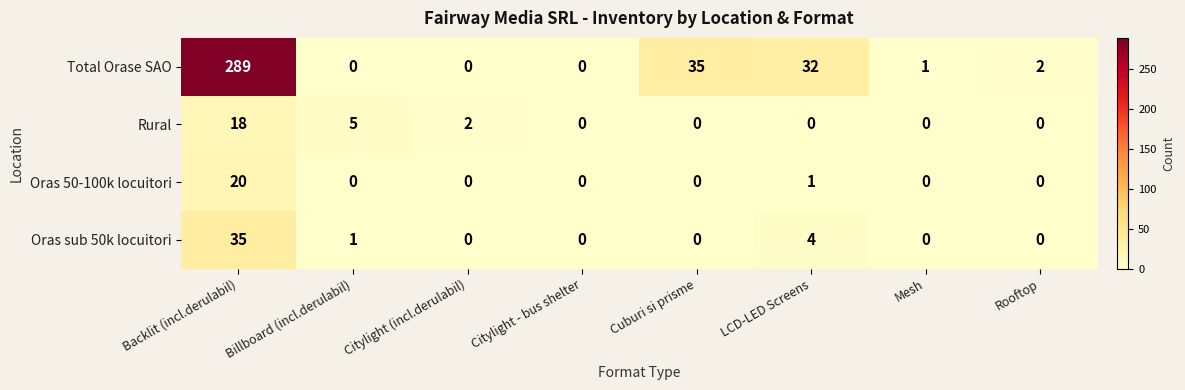

What is the difference between the maximum and second lowest values in the Oras 50-100k locuitori series?

20